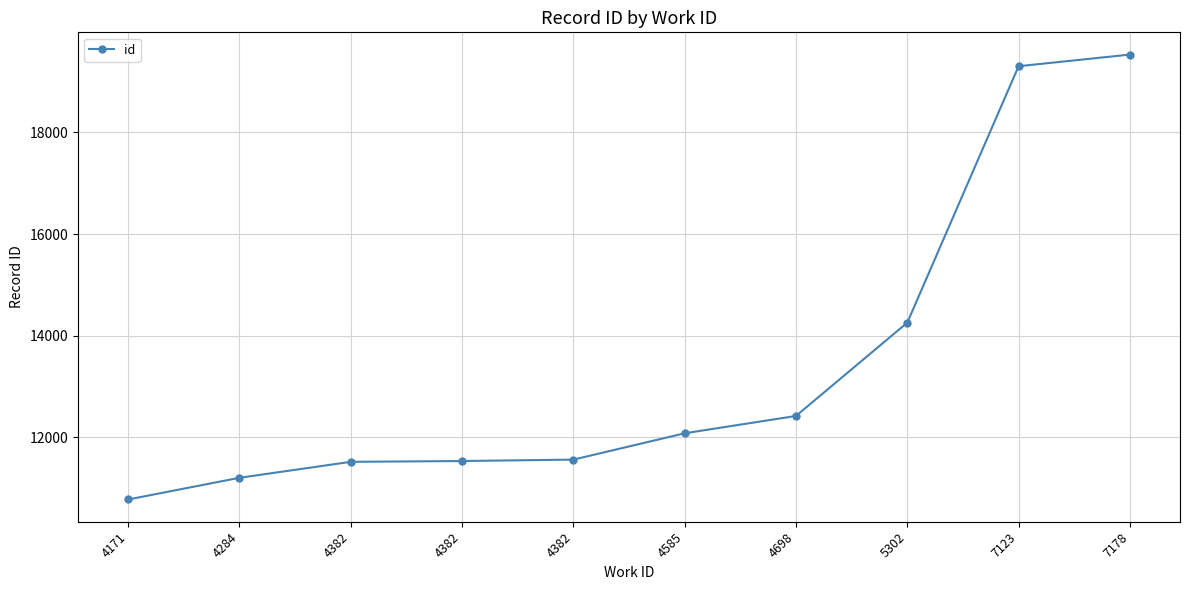

At which category does the chart reach its minimum across all series?

4171